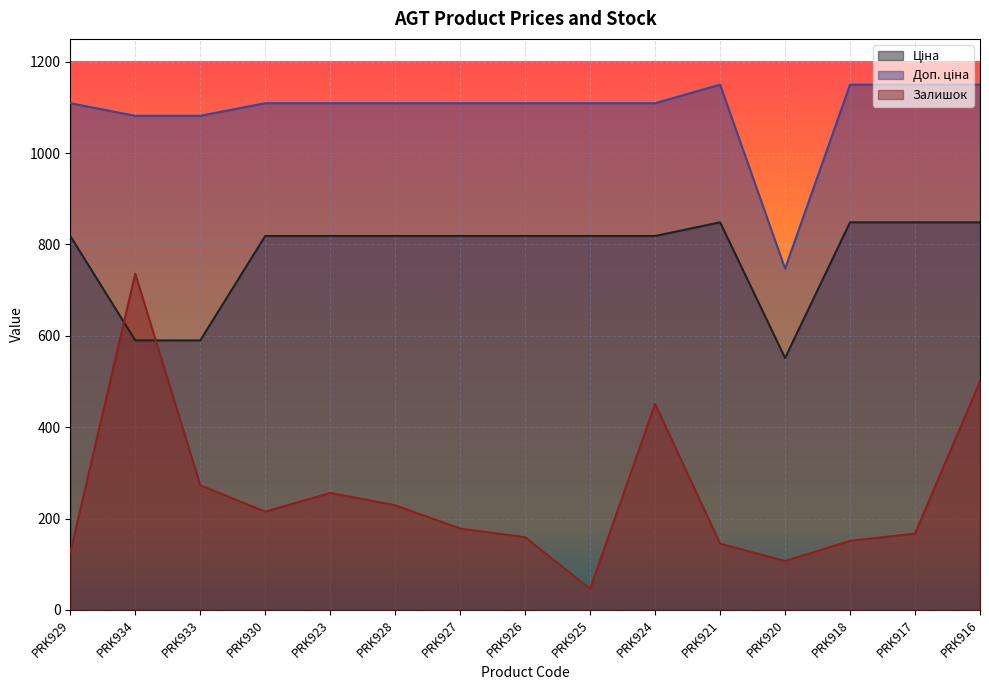

Count the number of categories in the chart.

15